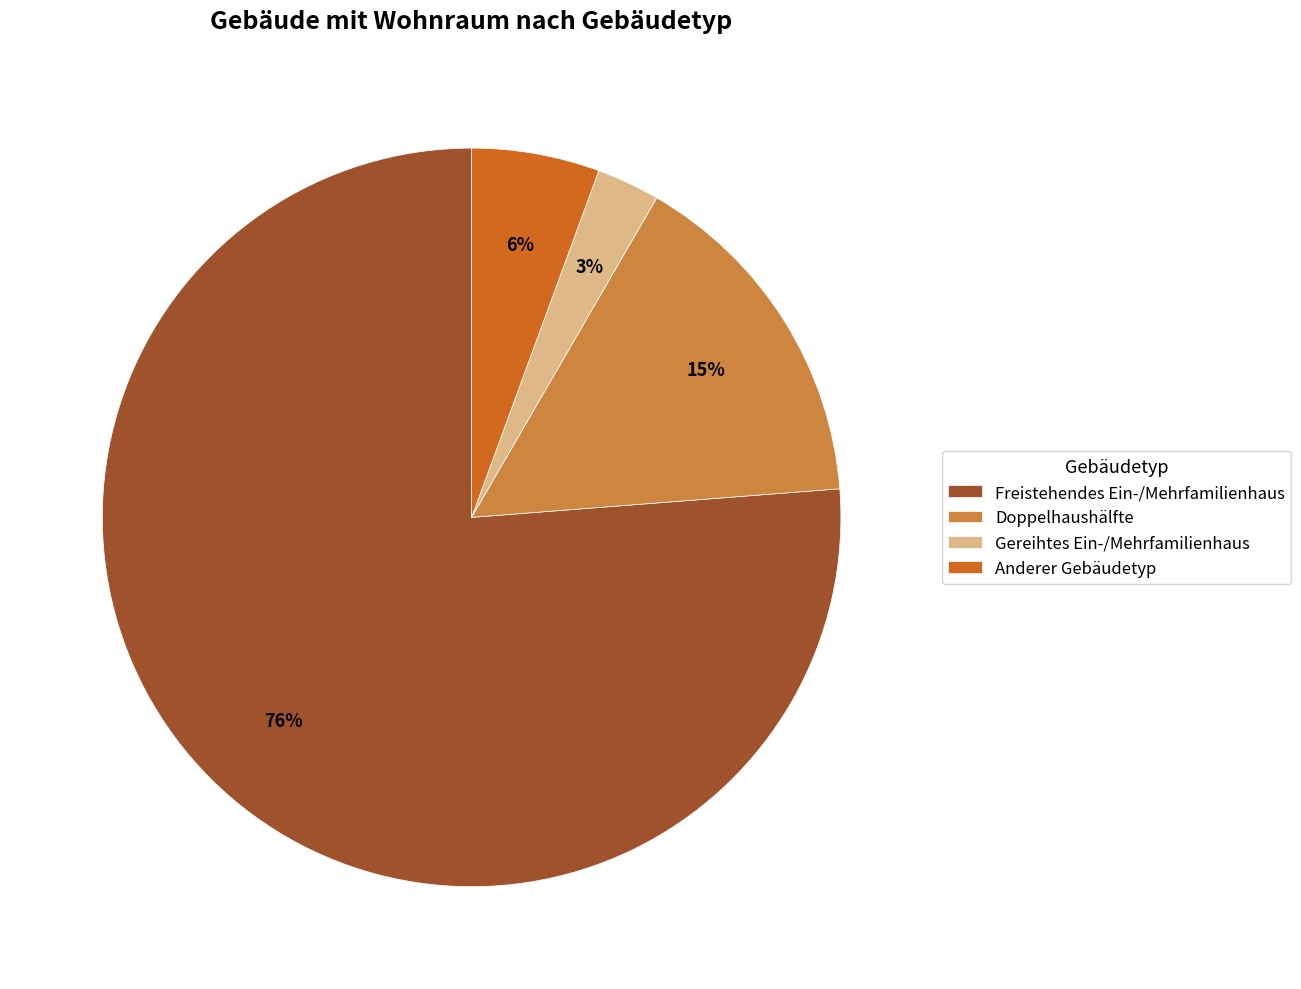

What is the largest slice in the pie chart?

Freistehendes Ein-/Mehrfamilienhaus